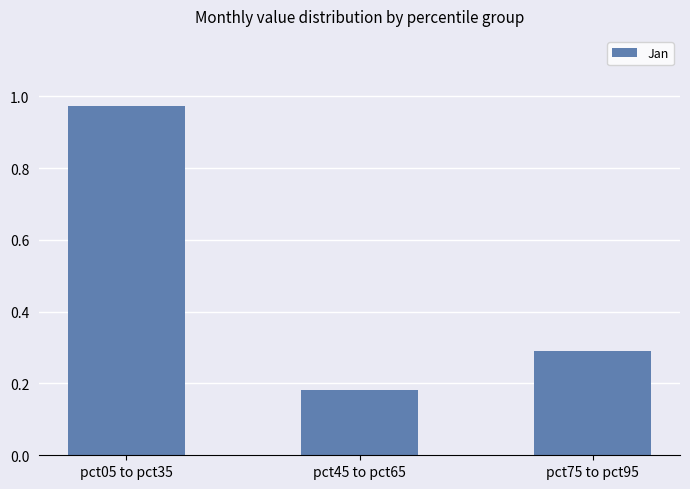

Are the bars horizontal?

No